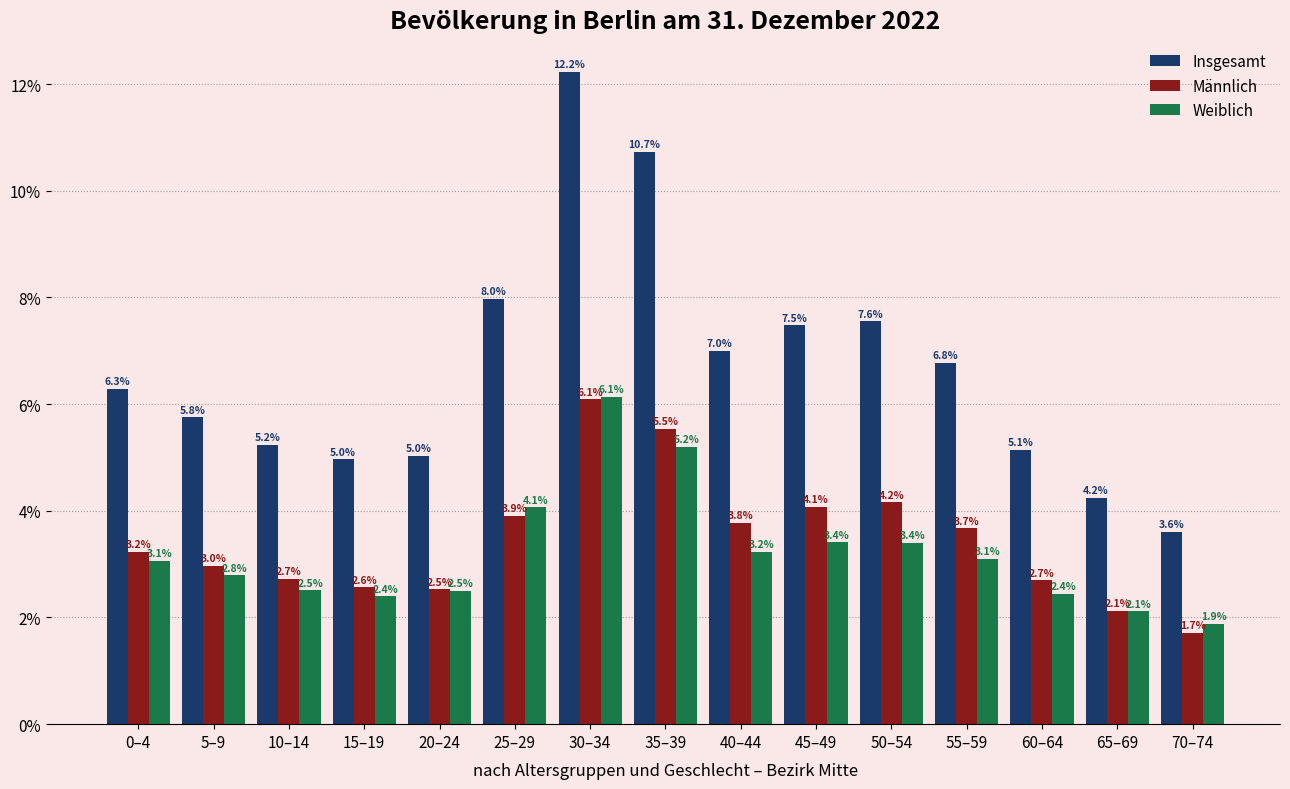

Reading right to left, transcribe all the data shown in this chart.

Insgesamt: 3.6	4.2	5.1	6.8	7.6	7.5	7.0	10.7	12.2	8.0	5.0	5.0	5.2	5.8	6.3
Männlich: 1.7	2.1	2.7	3.7	4.2	4.1	3.8	5.5	6.1	3.9	2.5	2.6	2.7	3.0	3.2
Weiblich: 1.9	2.1	2.4	3.1	3.4	3.4	3.2	5.2	6.1	4.1	2.5	2.4	2.5	2.8	3.1